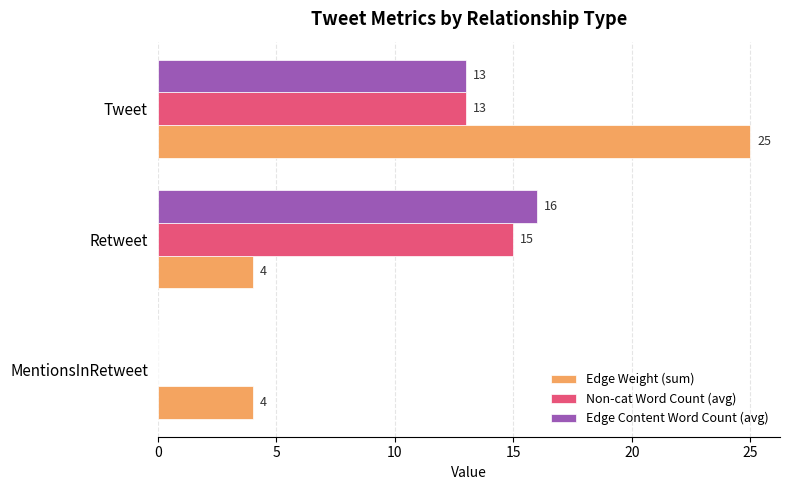

True or false: Non-cat Word Count (avg) has a value of 13 at Tweet.

True